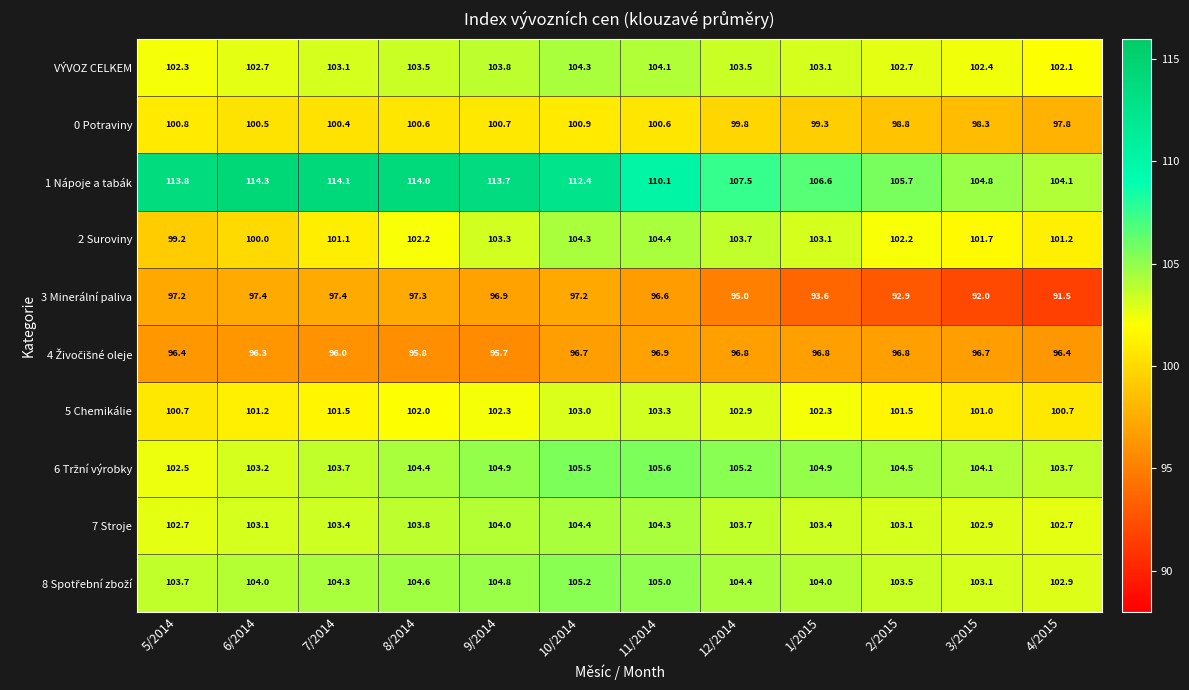

What is the difference between the VÝVOZ CELKEM values at 8/2014 and 10/2014?

0.8